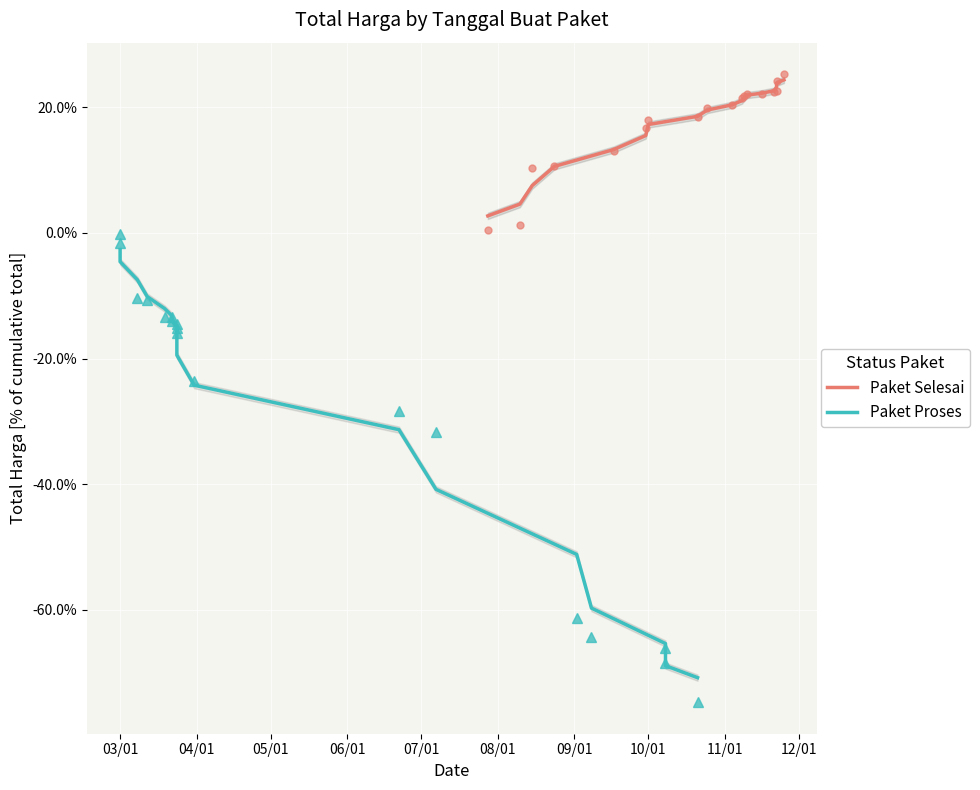

At how many categories does at least one series exceed 0?

18